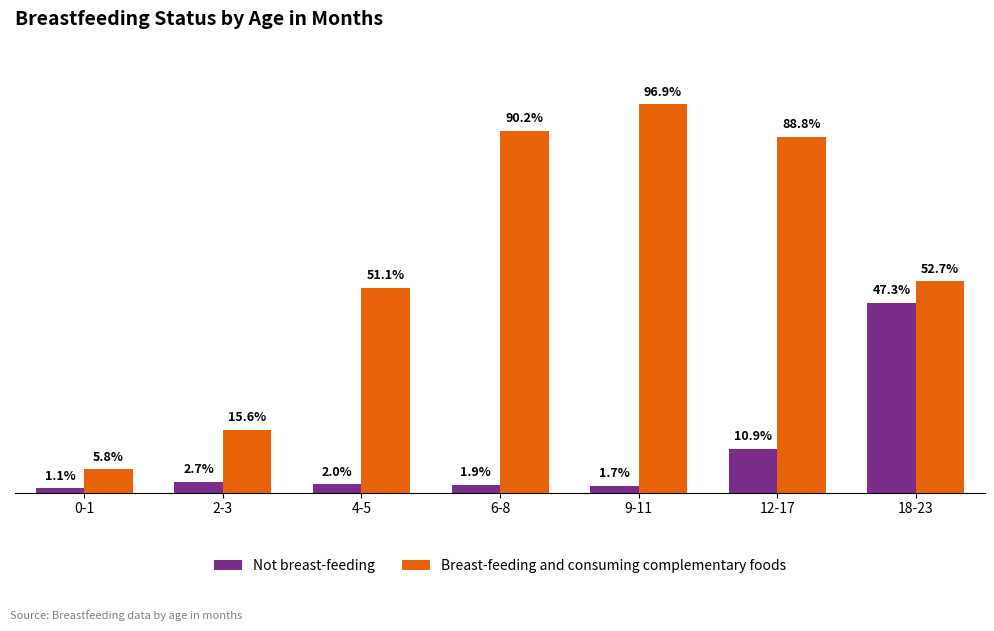

Which category has the lowest value in the Not breast-feeding series?

0-1